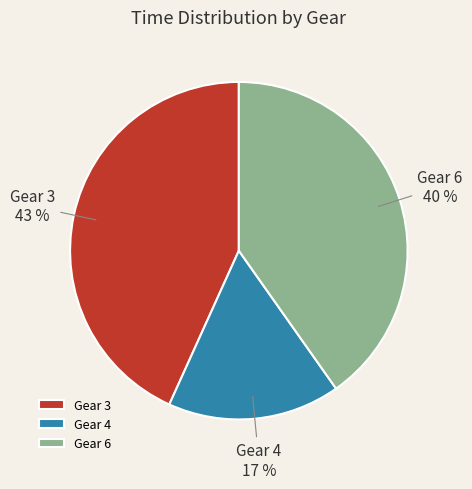

Combined, do Gear 4 and Gear 3 account for over 50%?

Yes